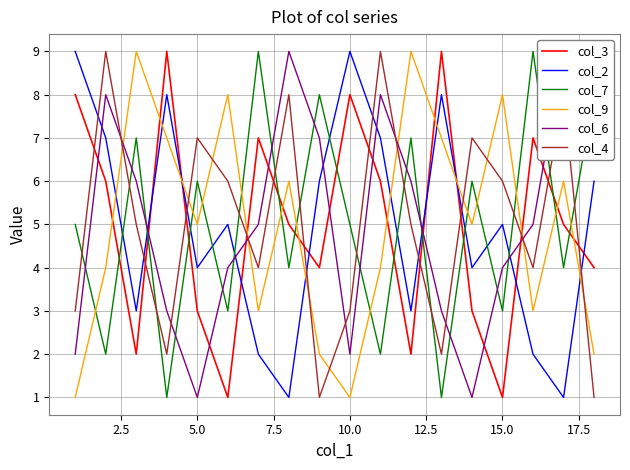

What is the sum of all col_3 values?

90